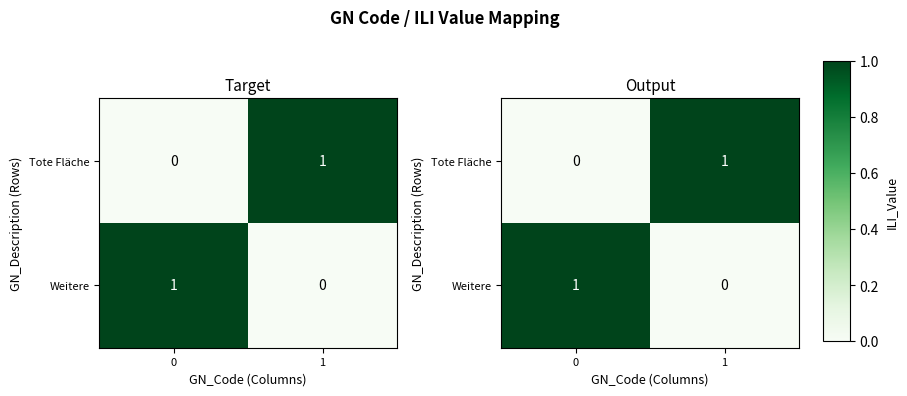

At how many categories does at least one series exceed 0?

2